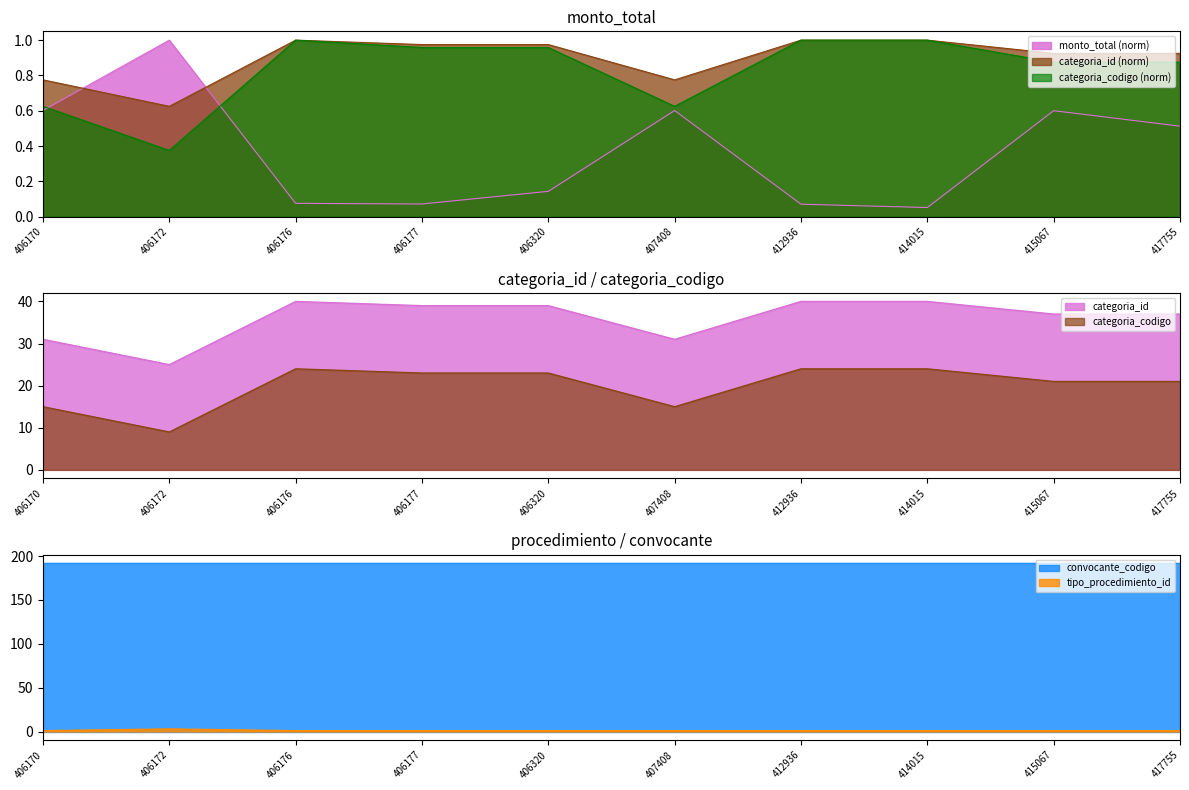

Rank the series at 407408 from lowest to highest value.

monto_total, categoria_id, tipo_procedimiento_id, categoria_codigo